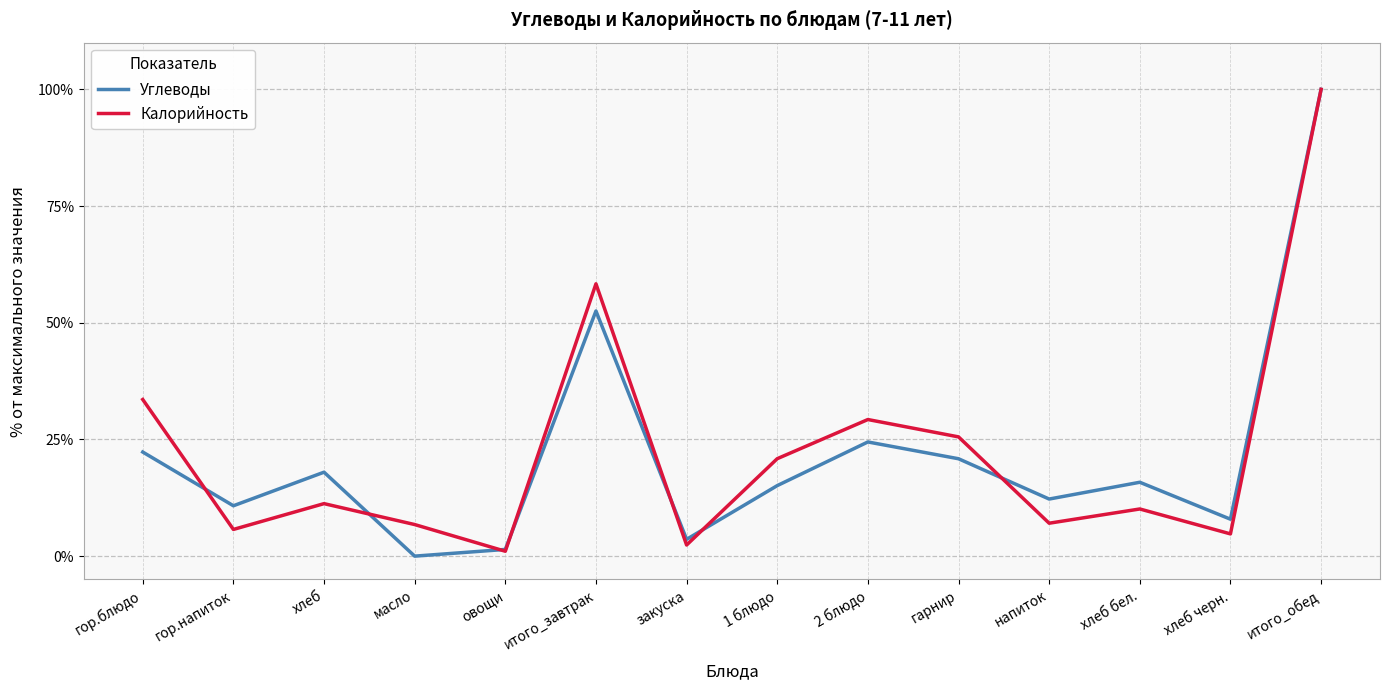

True or false: Калорийность and Углеводы cross at least once.

True